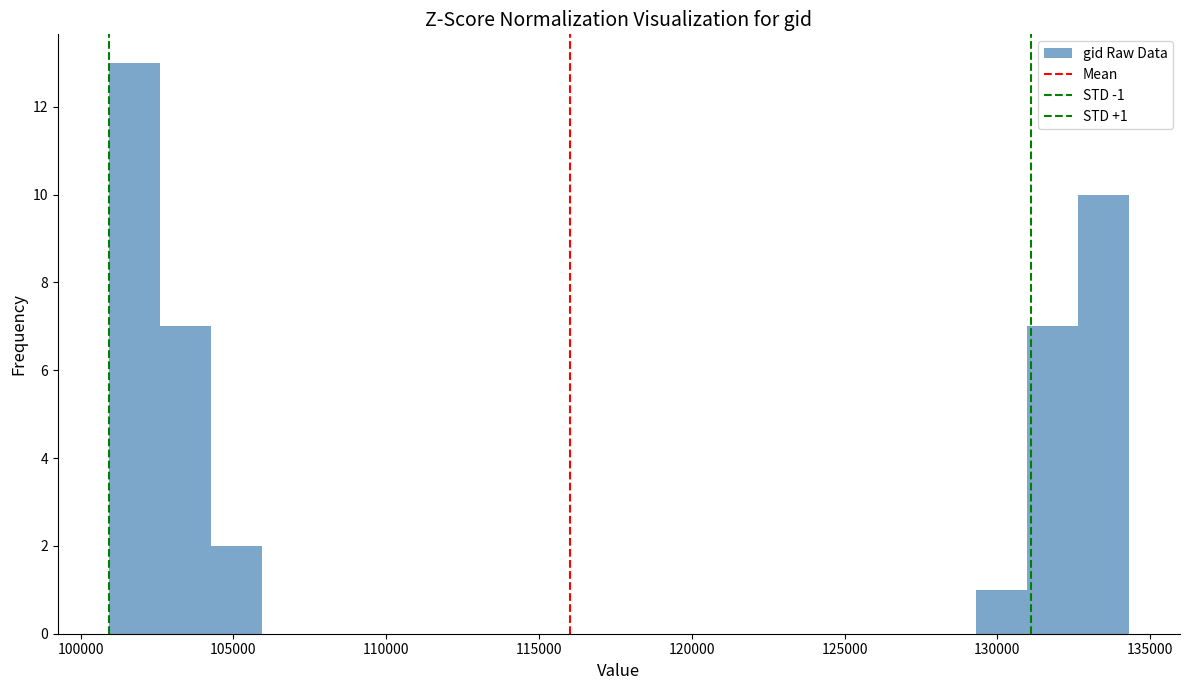

Around what value on the x-axis is the tallest bar? Give the approximate position of its centre, as read against the axis.

102000